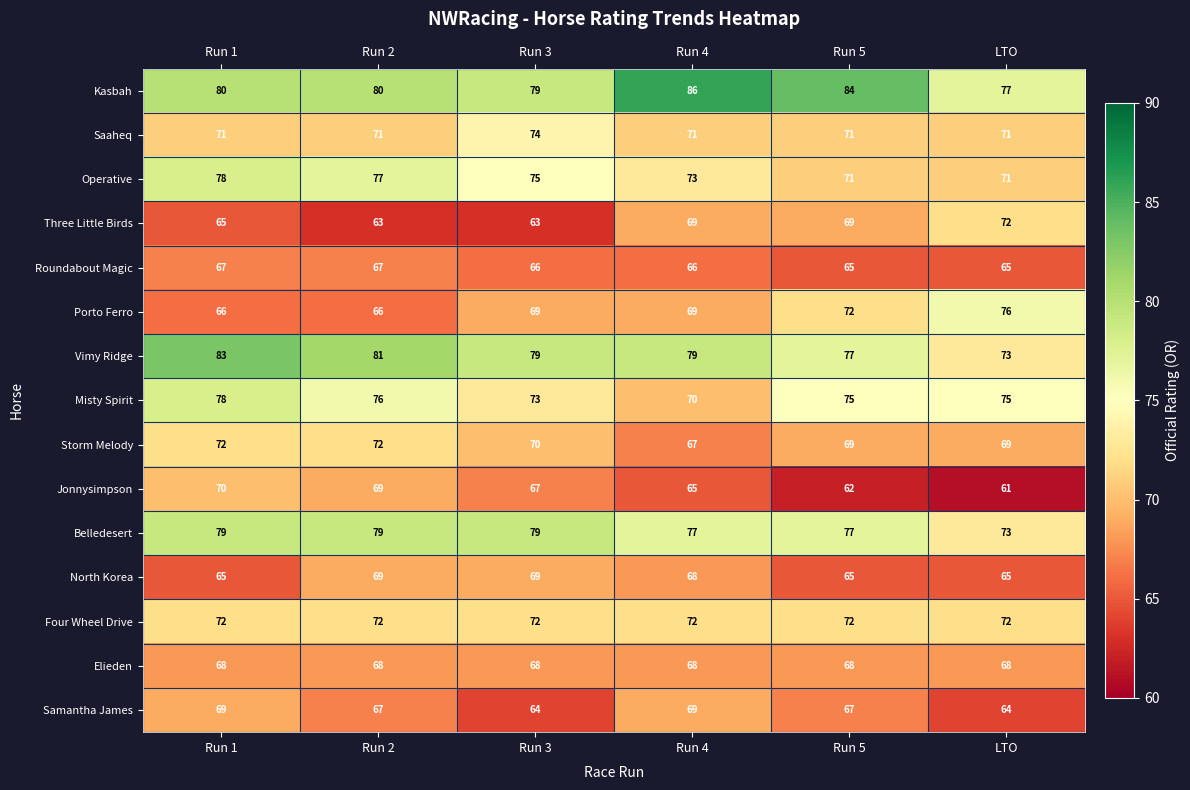

Count the number of data series in this chart.

15